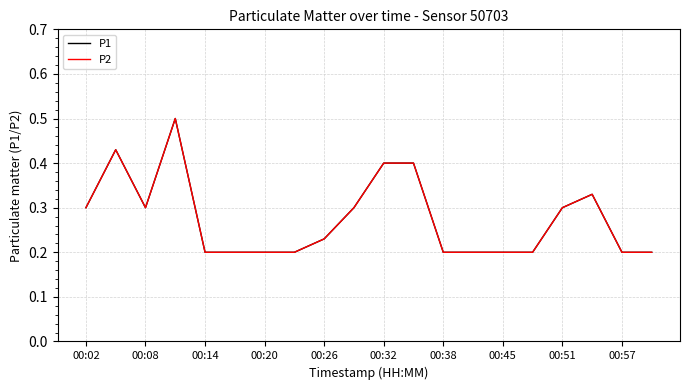

True or false: P1 and P2 cross at least once.

False